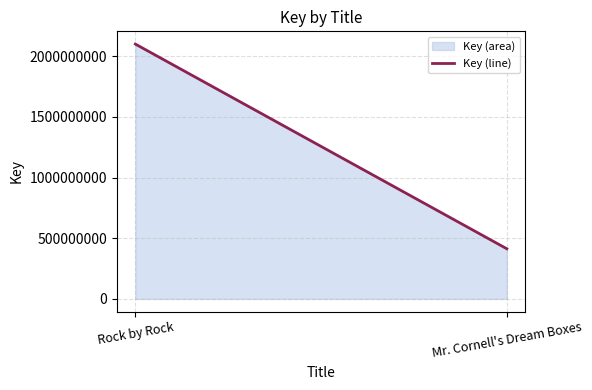

What is the change in value from Rock by Rock to Mr. Cornell's Dream Boxes?

-1686604411